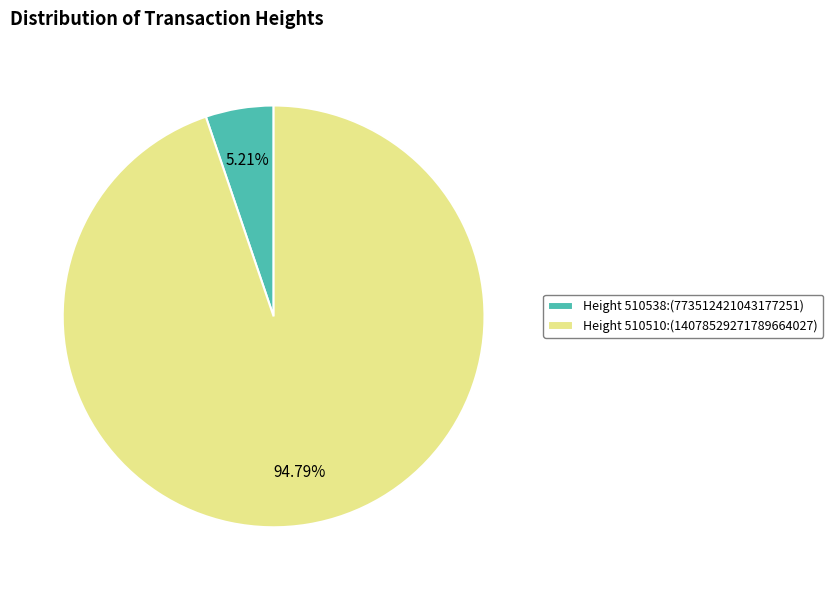

What is the smallest slice in the pie chart?

Height 510538:(773512421043177251)